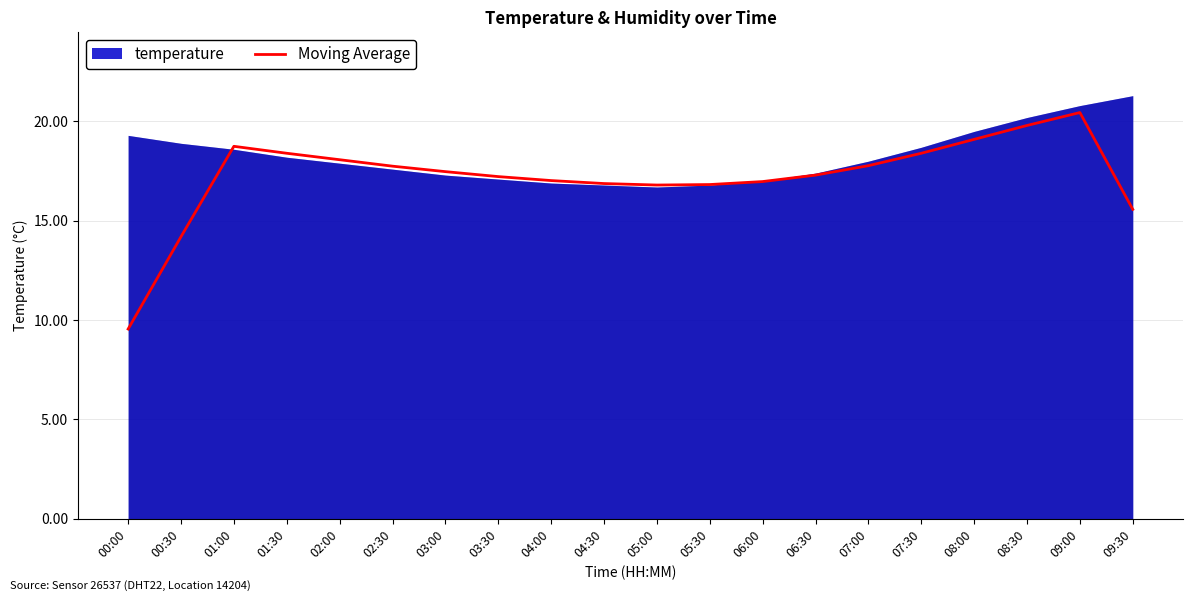

The Moving Average series shows 18.8 at 01:00. True or false?

True